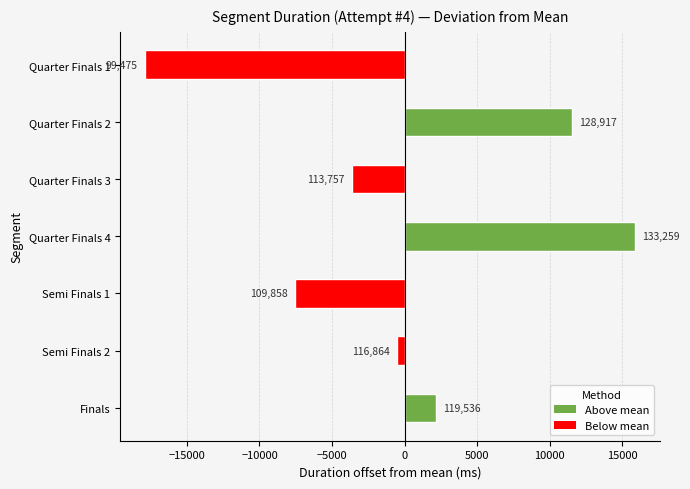

Does the chart contain any negative values?

Yes